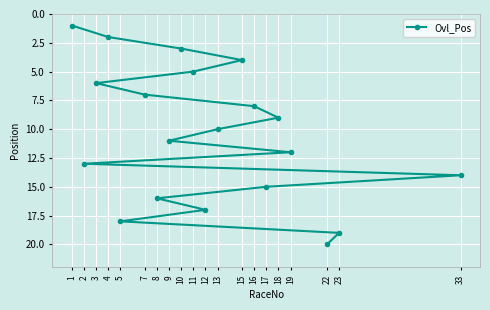

Which label corresponds to the largest value in the chart?

22